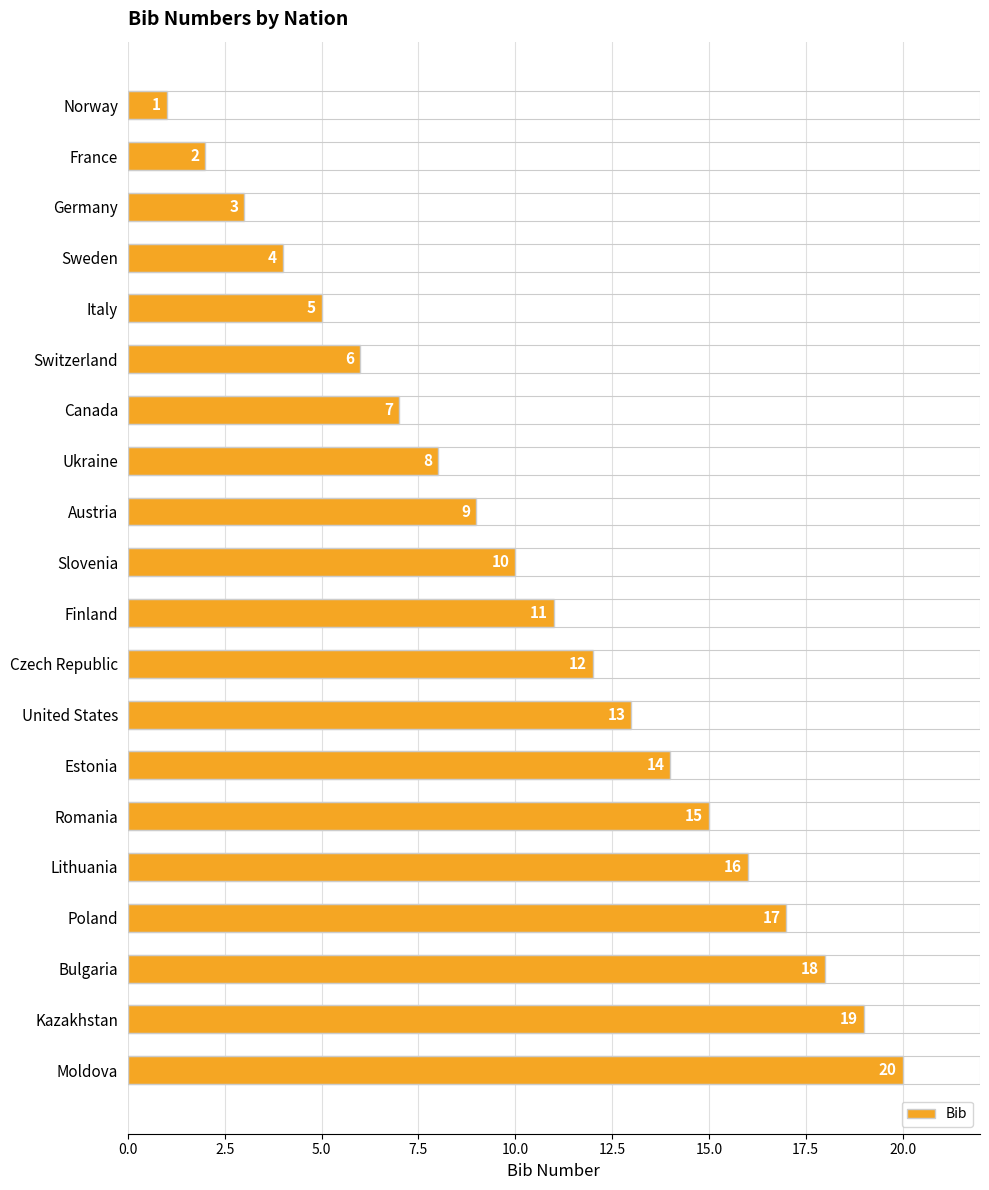

What is the difference between the second highest and minimum values?

18